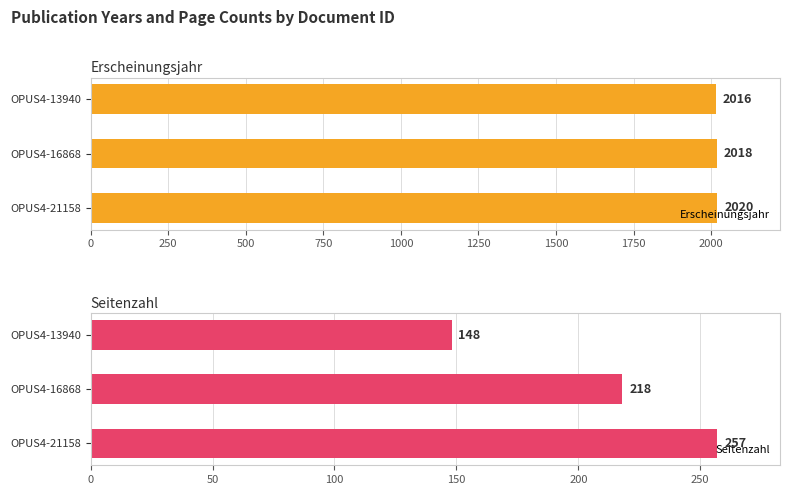

Reading left to right, list all the values displayed in this chart.

Erscheinungsjahr: 0=2020	250=2018	500=2016
Seitenzahl: 0=257	250=218	500=148